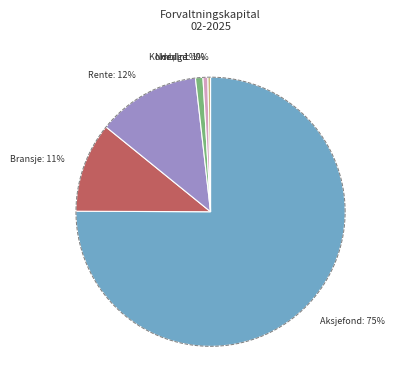

What percentage is NOT represented by Aksjefond?

24.9%